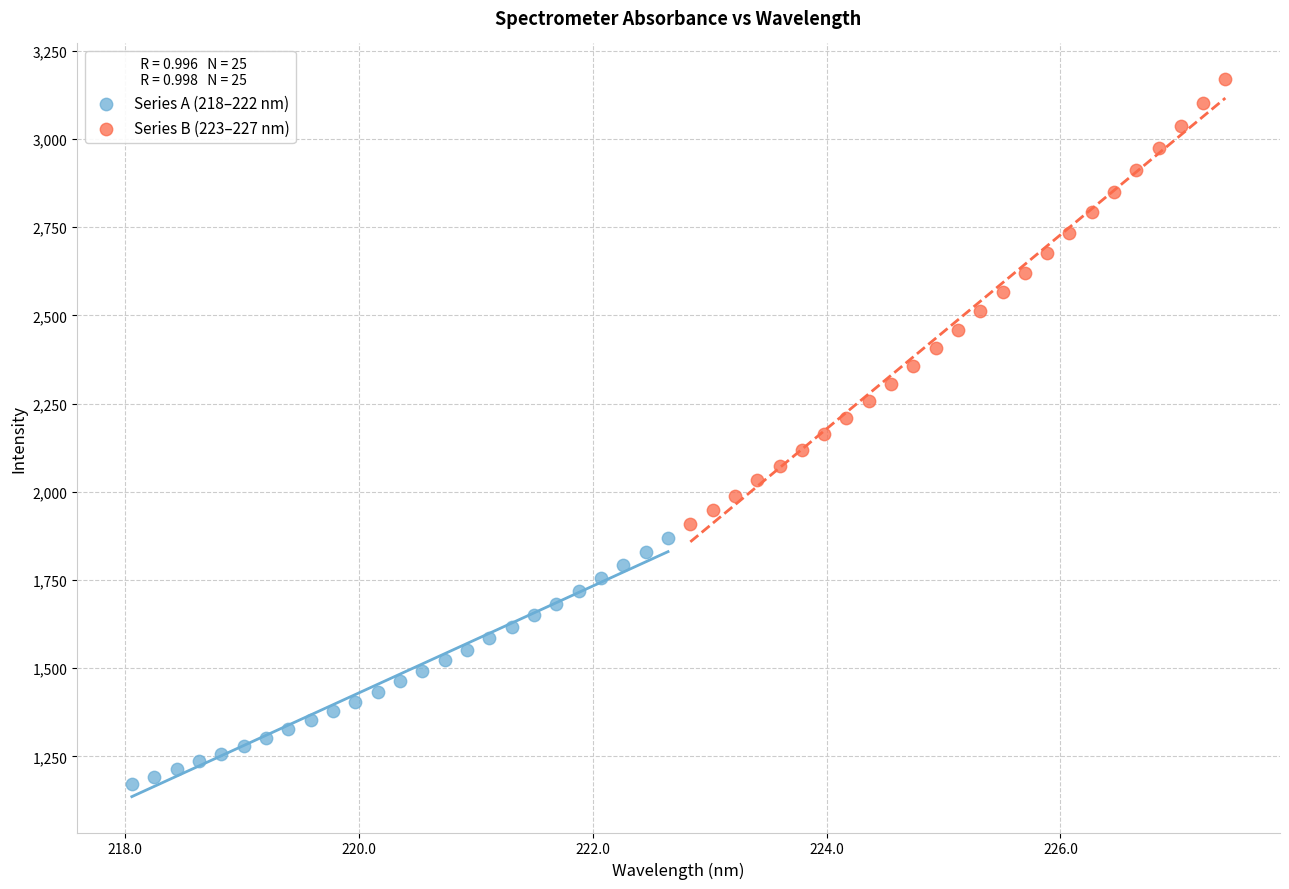

Which series contains the lowest Y value?

Series A (218–222 nm)